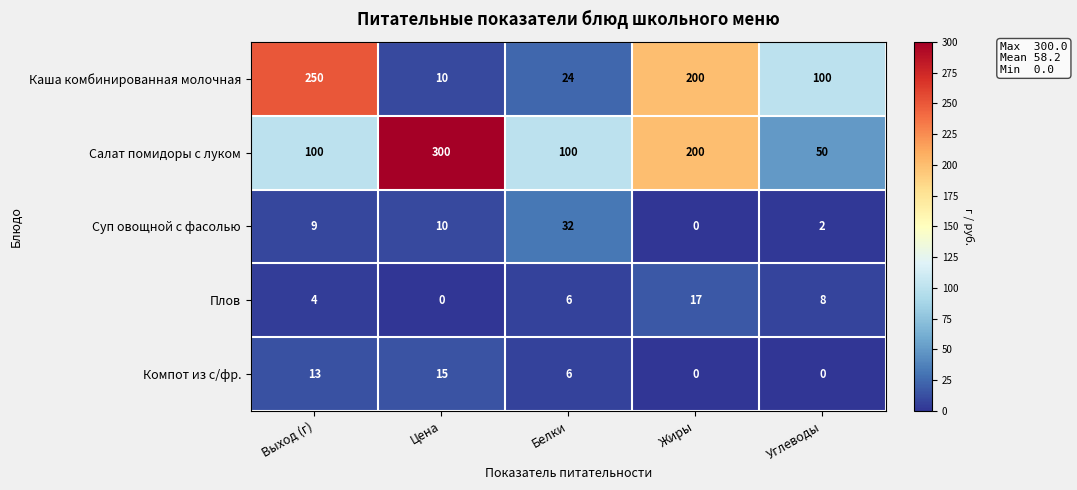

At how many categories does at least one series exceed 26?

5